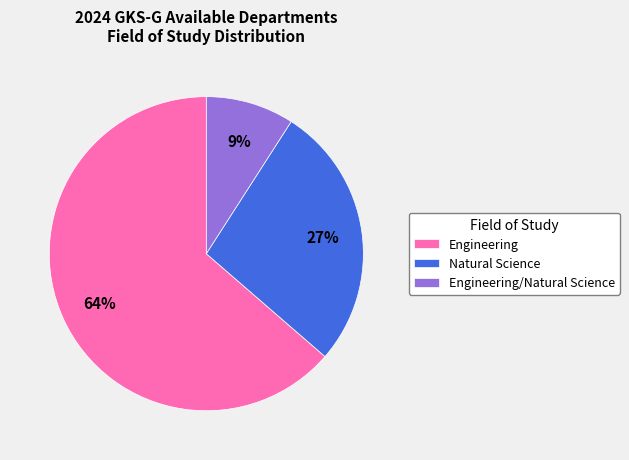

Does Natural Science account for over 50% of the chart?

No